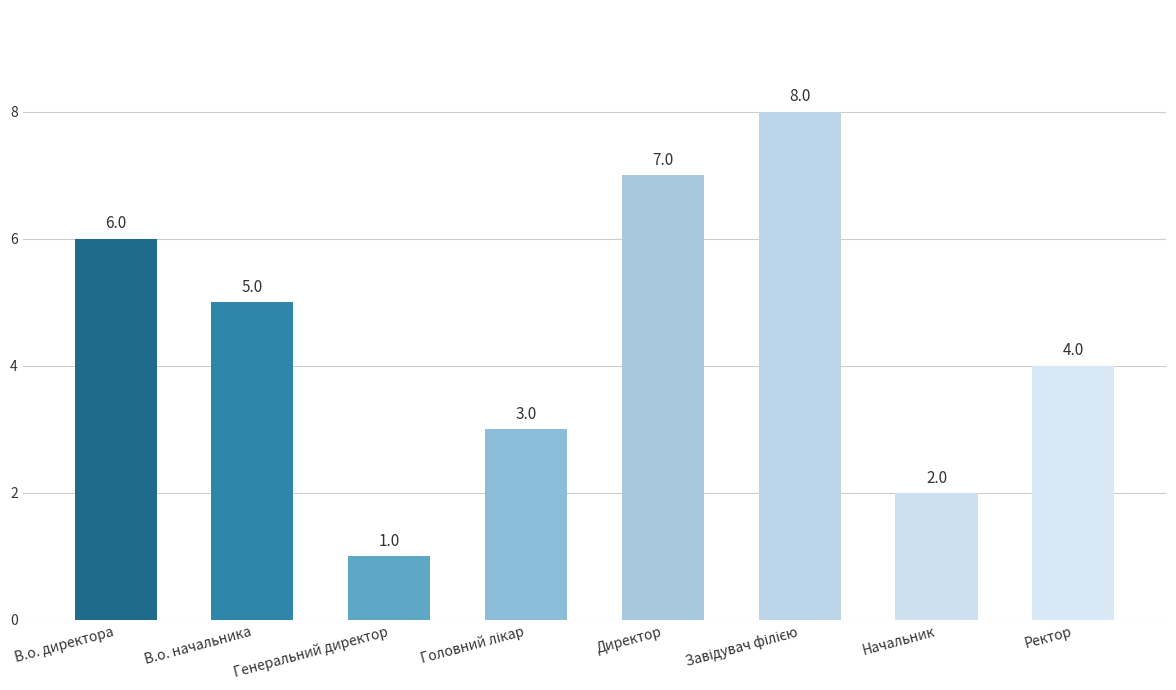

What position from the right is Начальник?

2